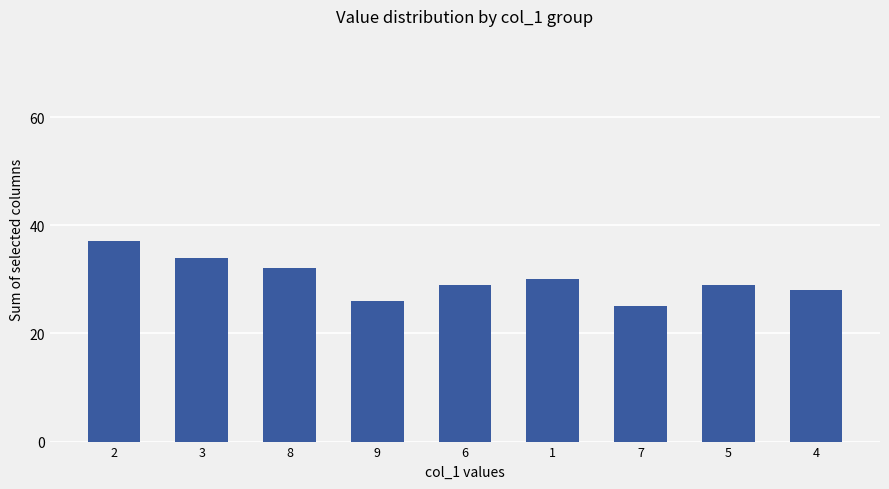

Is it true that the value at 7 is 44?

False